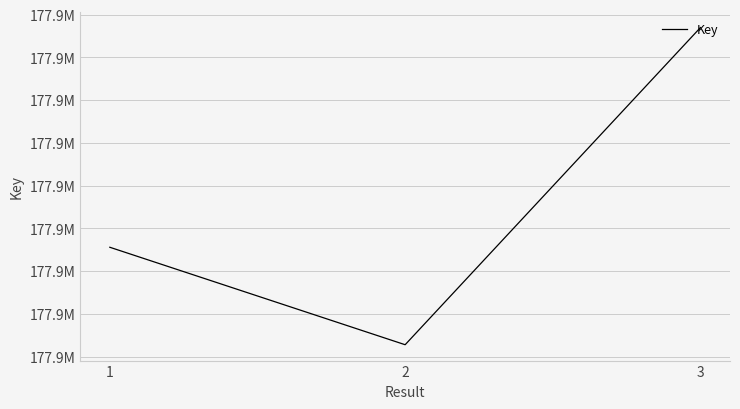

Rank the categories by value from lowest to highest.

2, 1, 3